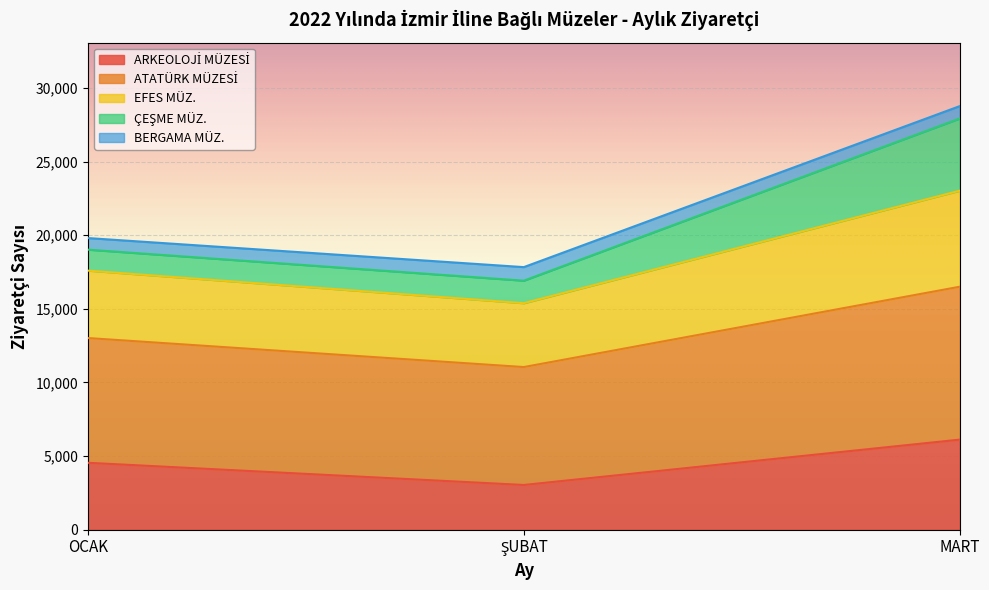

At which category is the sum across all series the highest?

MART